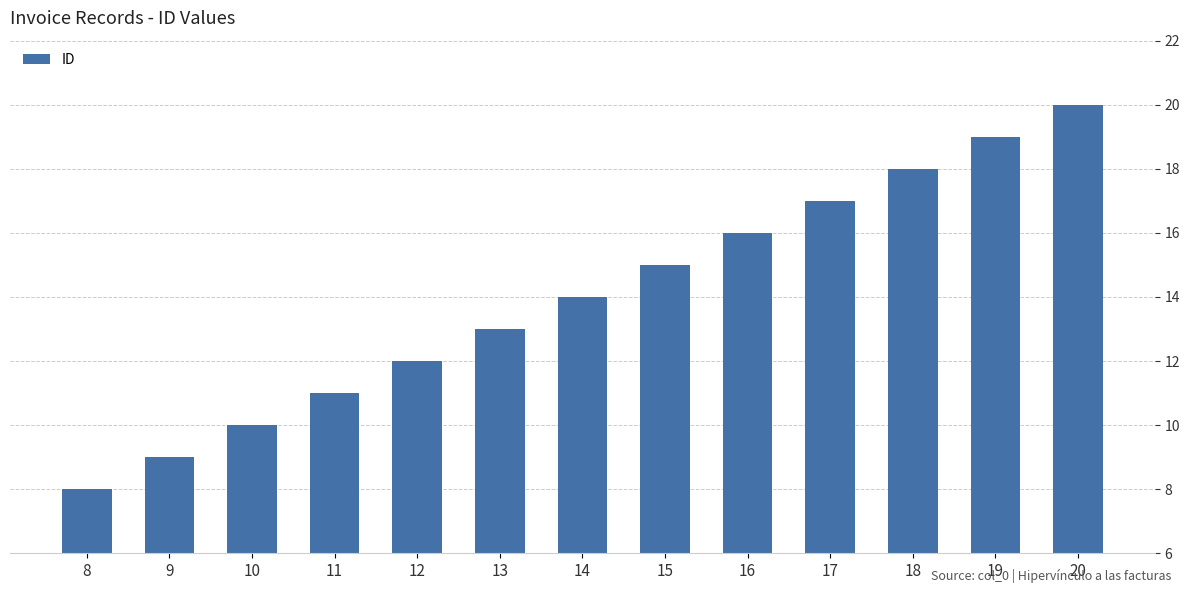

What is the difference between the values at 8 and 12?

4